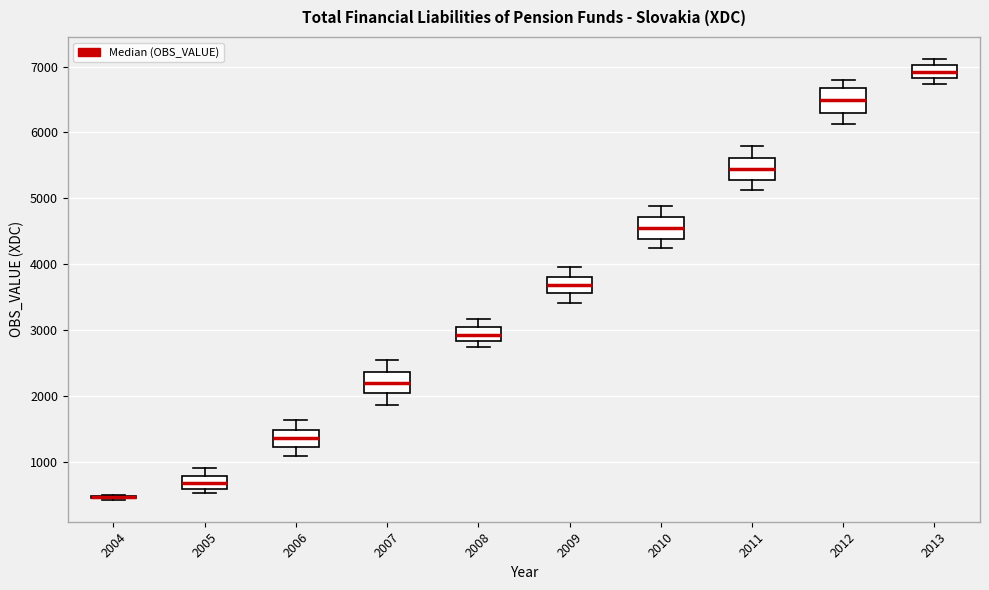

Reading left to right, transcribe this box plot: for each box, give where its median line is, the range the box spans, and where its two whiskers end, as read against the y-axis. The values are not printed on the chart, so give them approximately, as read against the axis.

2004: box collapsed to a line at 500, whiskers 400 to 500
2005: median 700, box 600 to 800, whiskers 500 to 900
2006: median 1400, box 1200 to 1500, whiskers 1100 to 1600
2007: median 2200, box 2000 to 2400, whiskers 1900 to 2600
2008: median 2900, box 2800 to 3100, whiskers 2800 (just below the box's lower edge) to 3200
2009: median 3700, box 3600 to 3800, whiskers 3400 to 4000
2010: median 4500, box 4400 to 4700, whiskers 4200 to 4900
2011: median 5400, box 5300 to 5600, whiskers 5100 to 5800
2012: median 6500, box 6300 to 6700, whiskers 6100 to 6800
2013: median 6900, box 6800 to 7000, whiskers 6700 to 7100